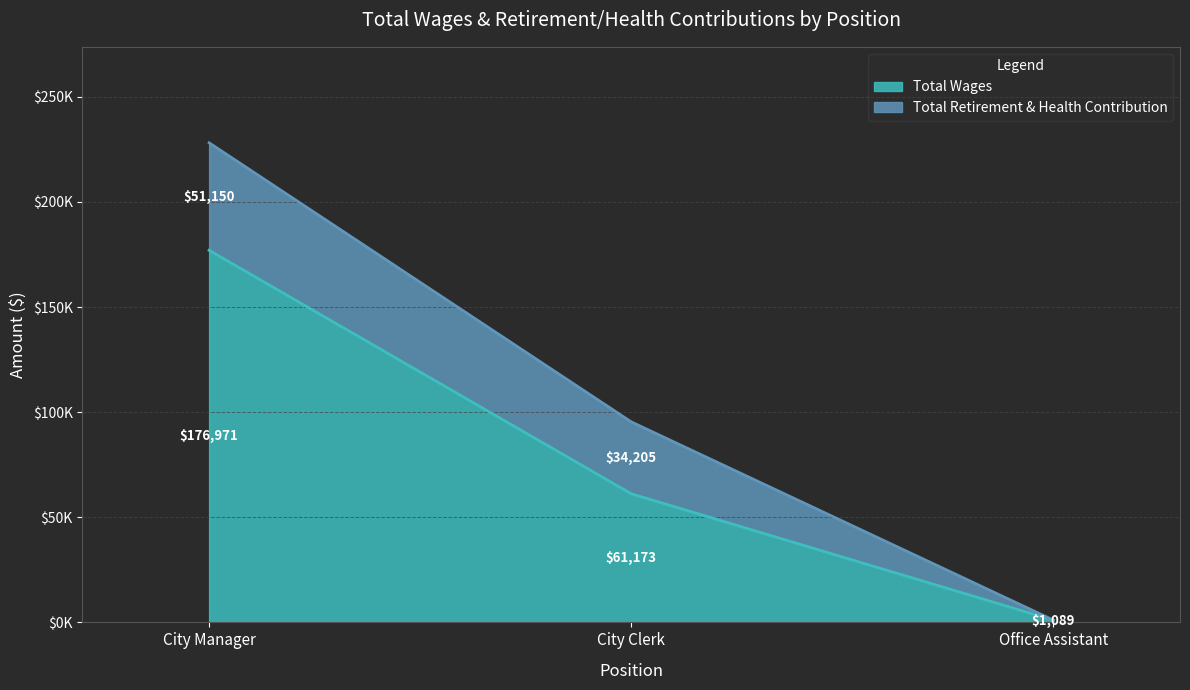

Rank the categories by value from highest to lowest.

City Manager, City Clerk, Office Assistant